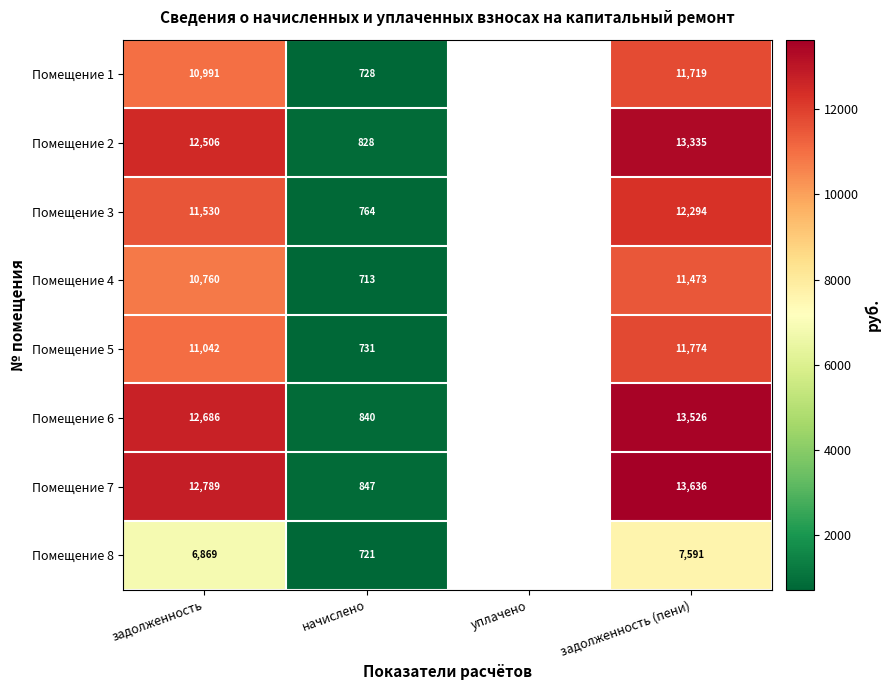

Is the value of Помещение 8 at задолженность (пени) greater than the value of Помещение 6 at начислено?

Yes